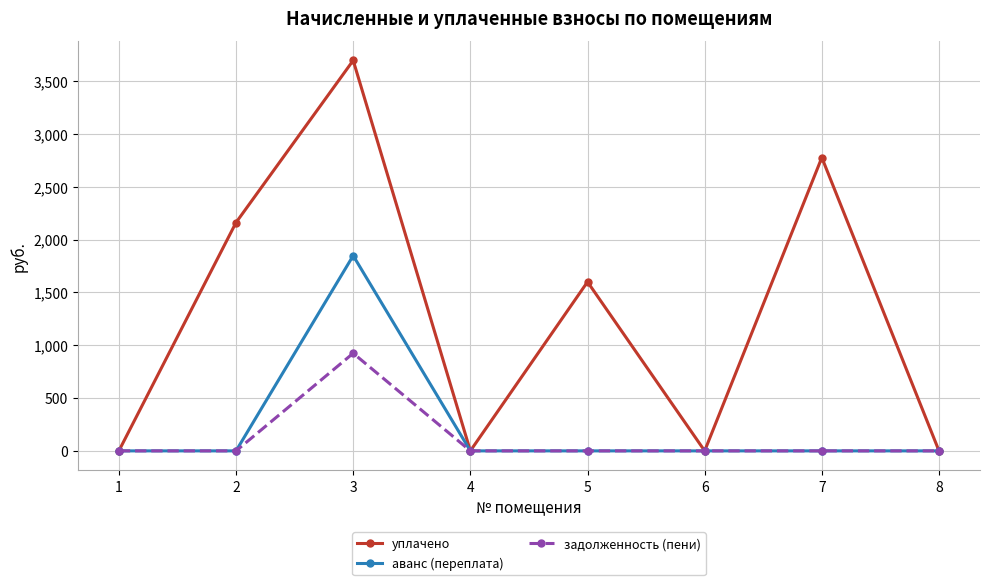

Is the value of аванс (переплата) at 5 greater than the value of уплачено at 3?

No